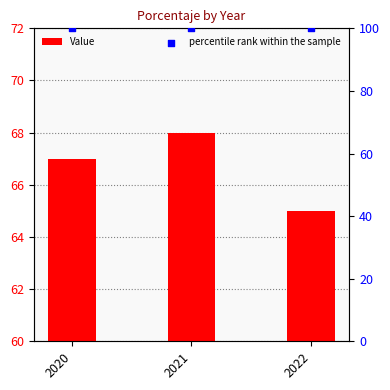

Which series has the widest spread of Y values?

Value